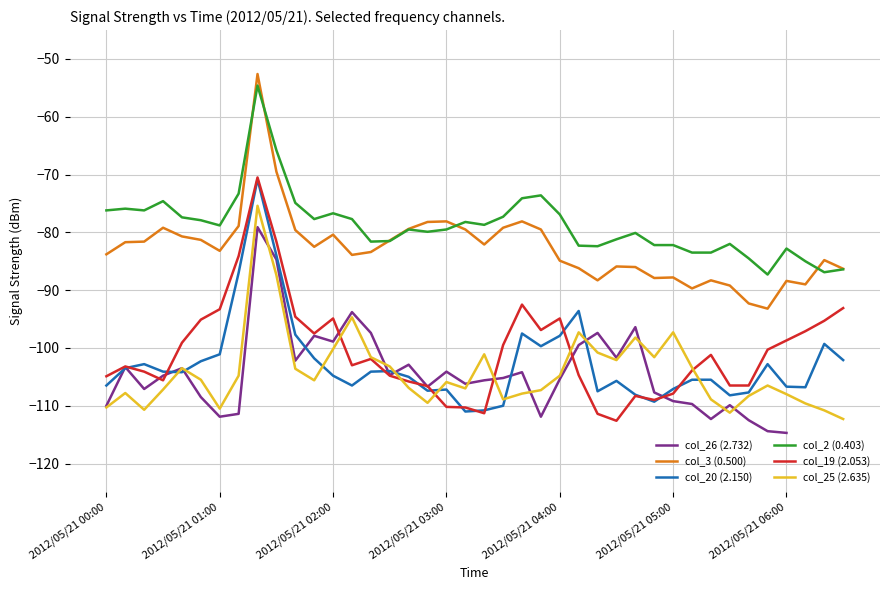

List the series in order of their peak value, lowest first.

col_26 (2.732), col_25 (2.635), col_20 (2.150), col_19 (2.053), col_2 (0.403), col_3 (0.500)